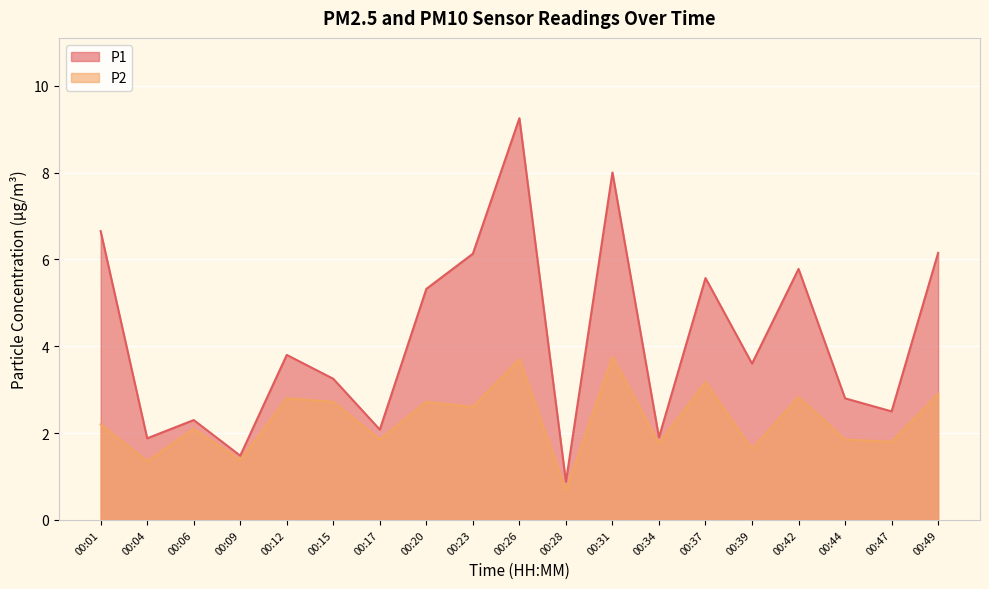

The value of P1 at 00:49 is 6.2. True or false?

True